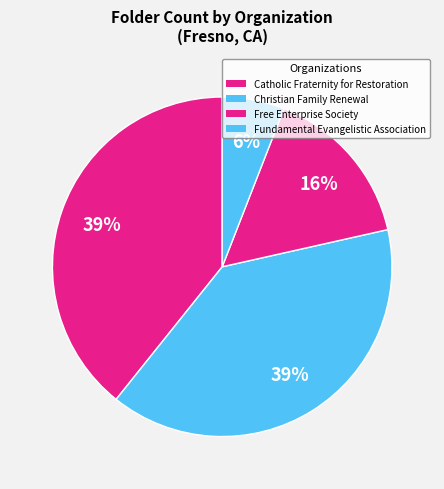

Do Catholic Fraternity for Restoration and Christian Family Renewal together represent more than half of the pie?

Yes